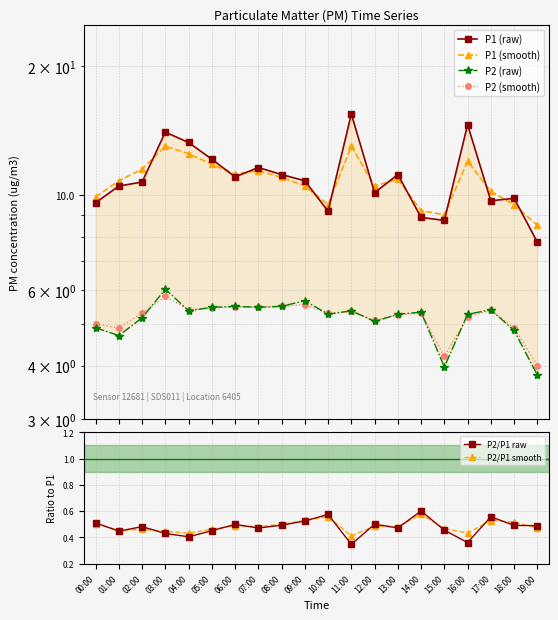

What is the sum of all P1 (raw) values?

220.3